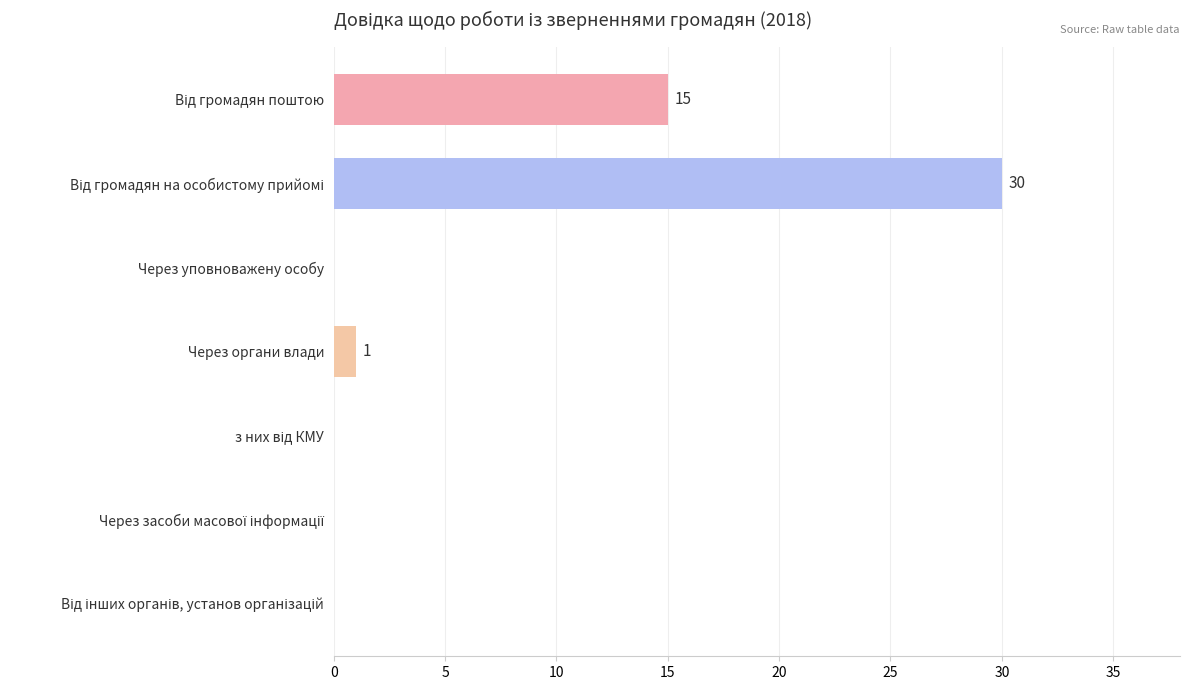

What is the change in value from Через уповноважену особу to Через органи влади?

+1